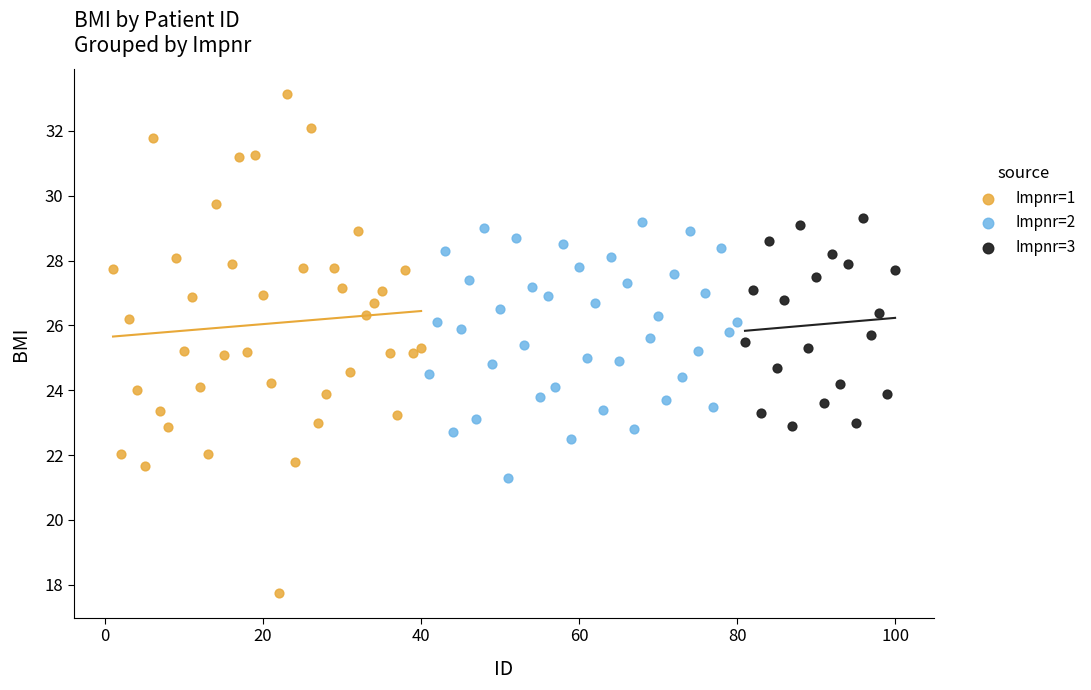

Which series reaches the minimum Y coordinate?

Impnr=1